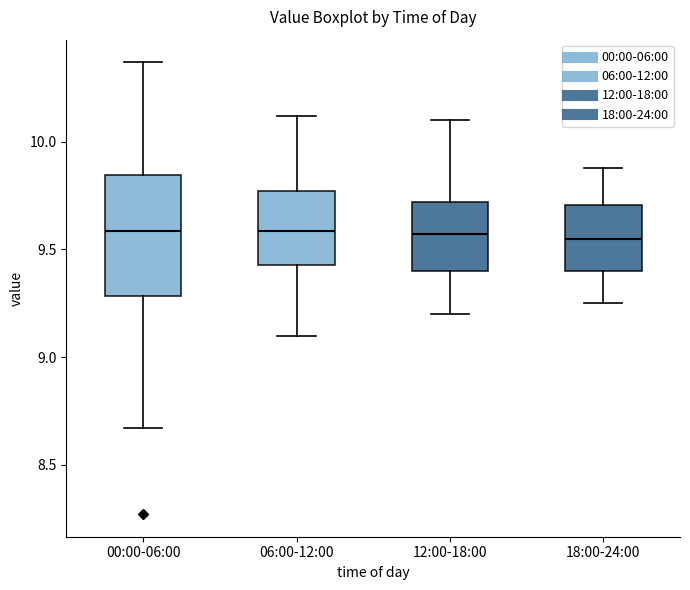

Where does the upper whisker of the box for 00:00-06:00 end on the y-axis? The values are not printed on the chart, so give them approximately, as read against the axis.

10.35